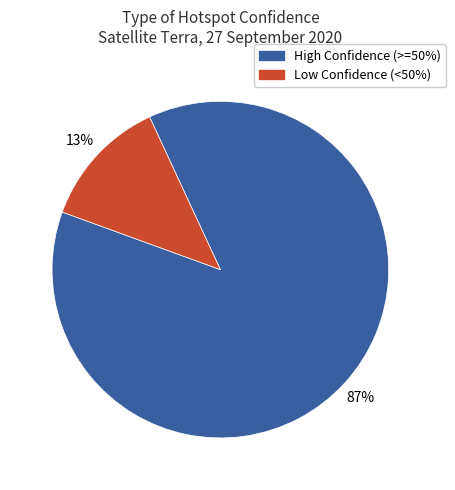

Is there any slice that represents more than half of the pie?

Yes